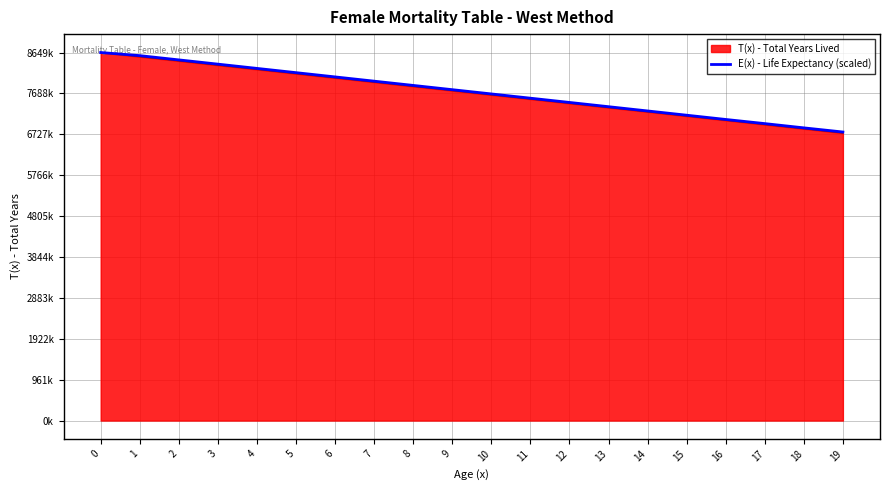

Does the chart display data point markers on the line(s)?

No